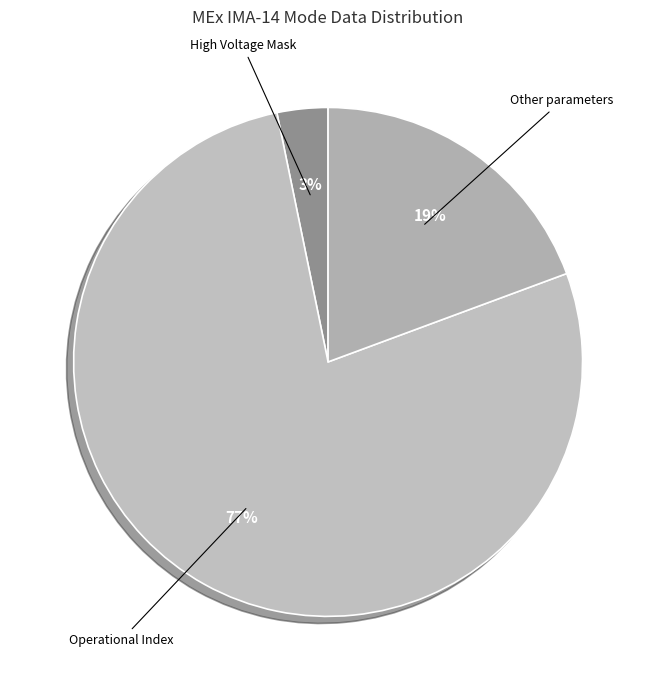

How many segments does this pie chart have?

3